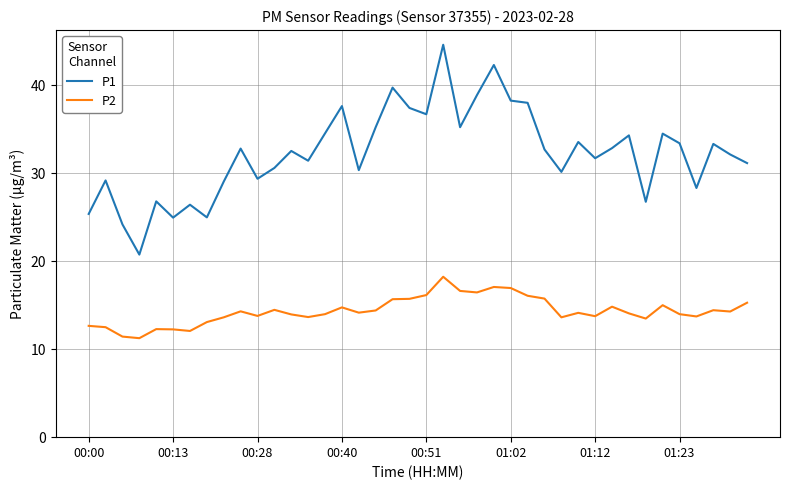

Count the number of data series in this chart.

2